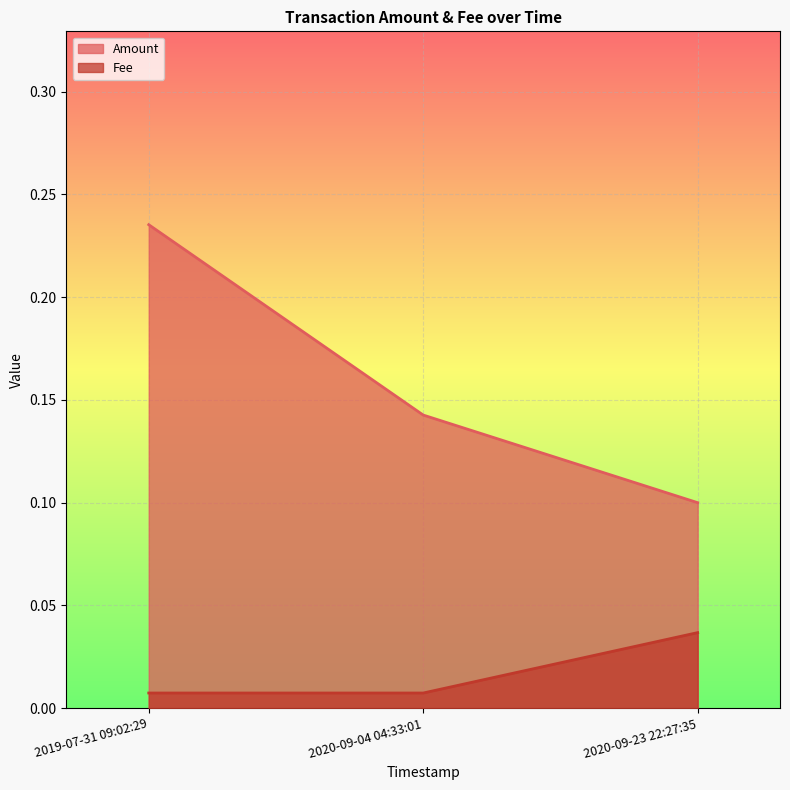

What is the total value across all series at 2019-07-31 09:02:29?

0.2